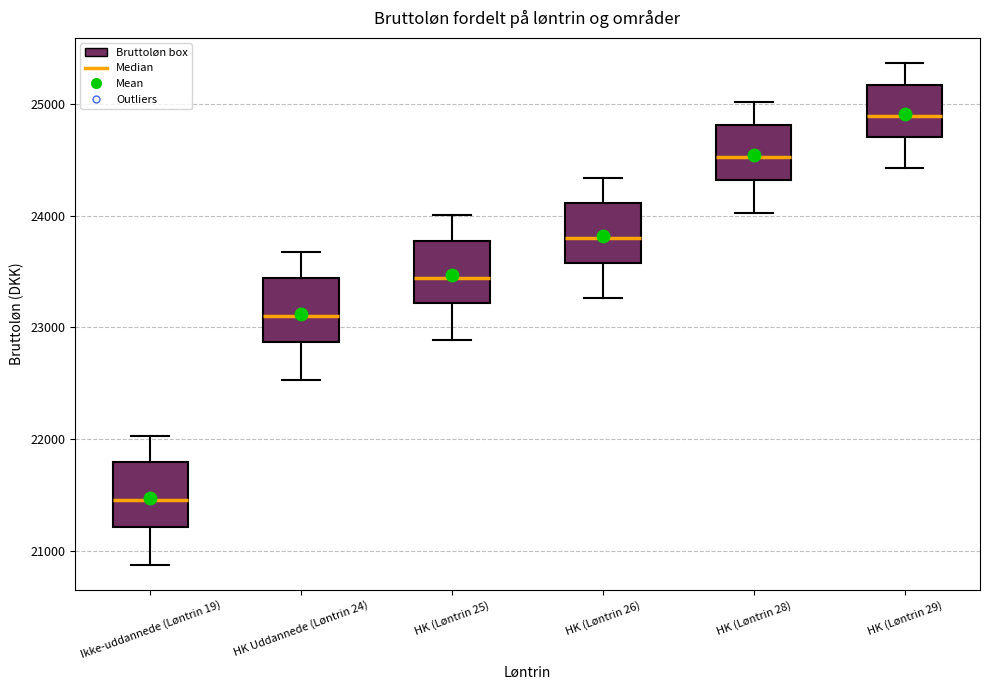

Reading left to right, transcribe this box plot: for each box, give where its median line is, the range the box spans, and where its two whiskers end, as read against the y-axis. The values are not printed on the chart, so give them approximately, as read against the axis.

Ikke-uddannede (Løntrin 19): median 21500, box 21200 to 21800, whiskers 20900 to 22000
HK Uddannede (Løntrin 24): median 23100, box 22900 to 23400, whiskers 22500 to 23700
HK (Løntrin 25): median 23400, box 23200 to 23800, whiskers 22900 to 24000
HK (Løntrin 26): median 23800, box 23600 to 24100, whiskers 23300 to 24300
HK (Løntrin 28): median 24500, box 24300 to 24800, whiskers 24000 to 25000
HK (Løntrin 29): median 24900, box 24700 to 25200, whiskers 24400 to 25400